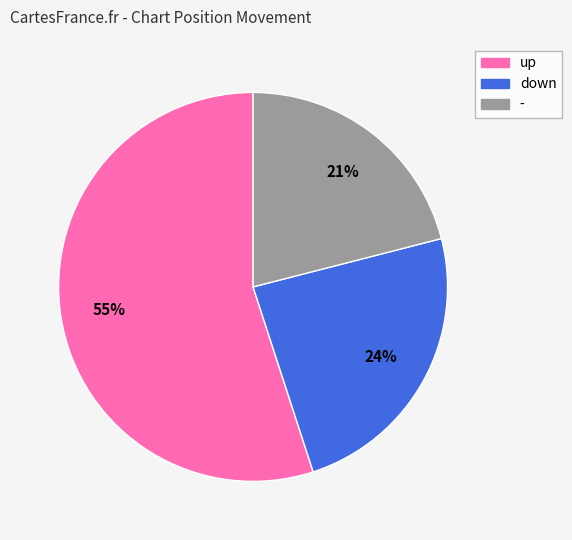

Between down and up, which is larger?

up